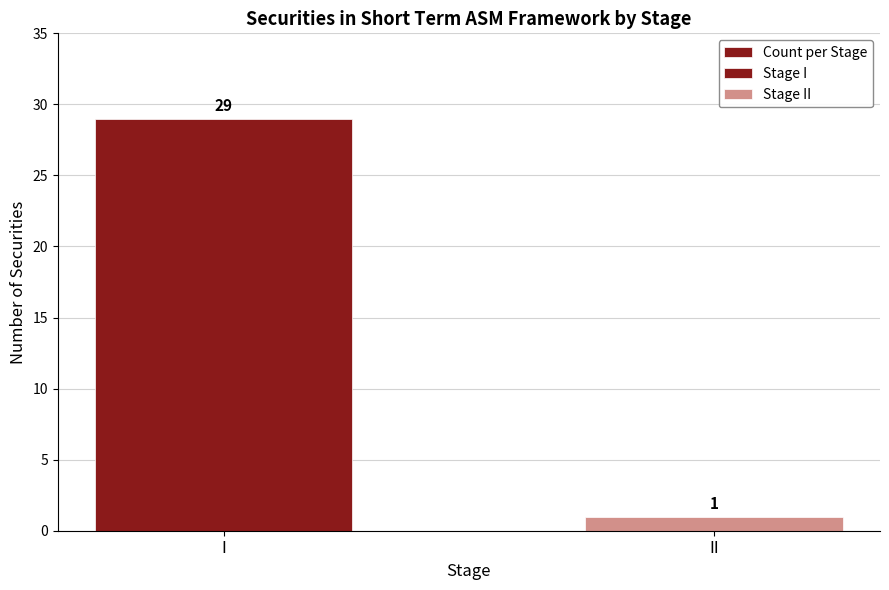

The chart shows a value of 29 at I. True or false?

True